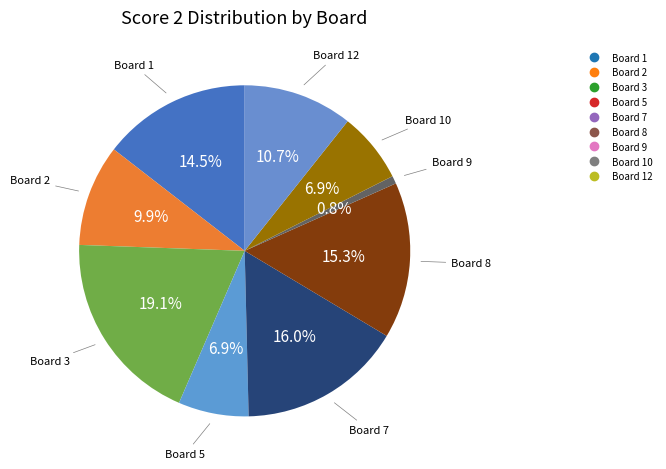

How many segments does this pie chart have?

9